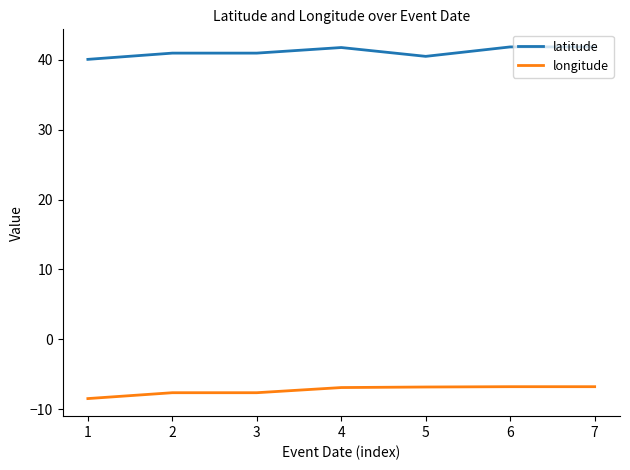

What is the maximum value shown in the chart?

41.8